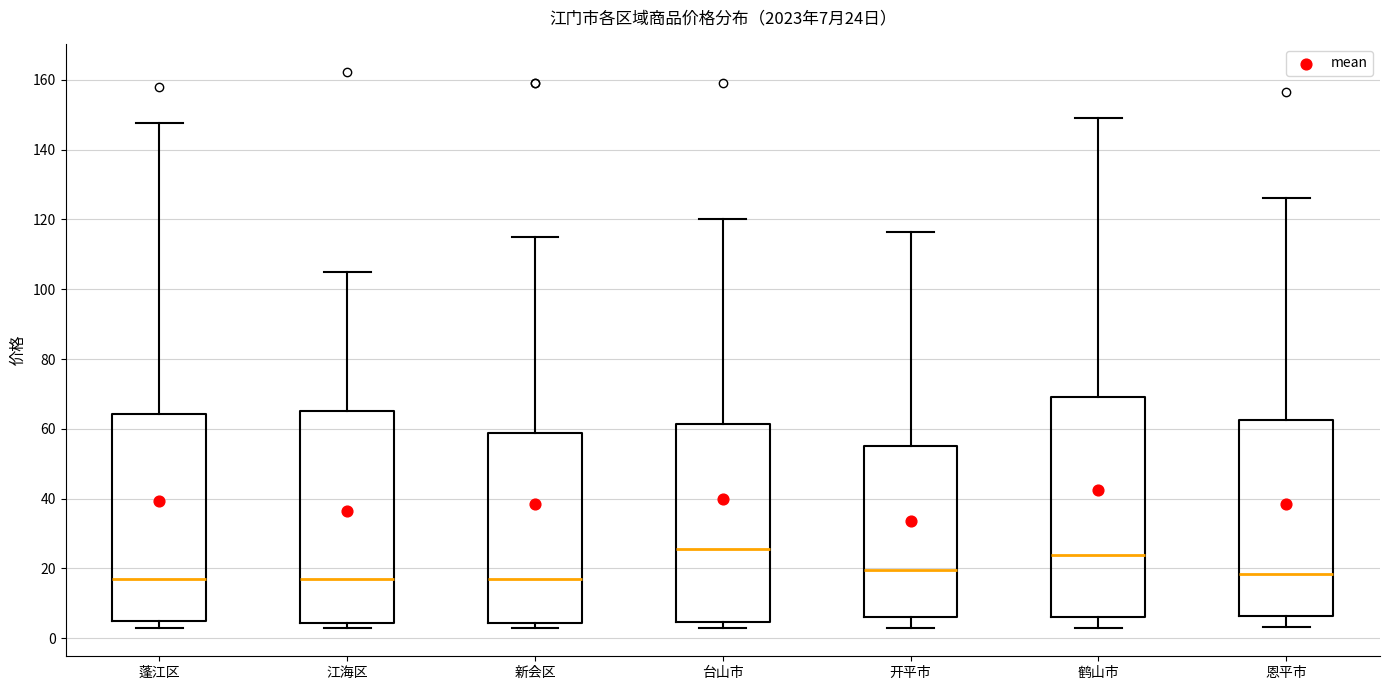

Comparing the boxes themselves (not the whiskers), which one is the tallest?

鹤山市